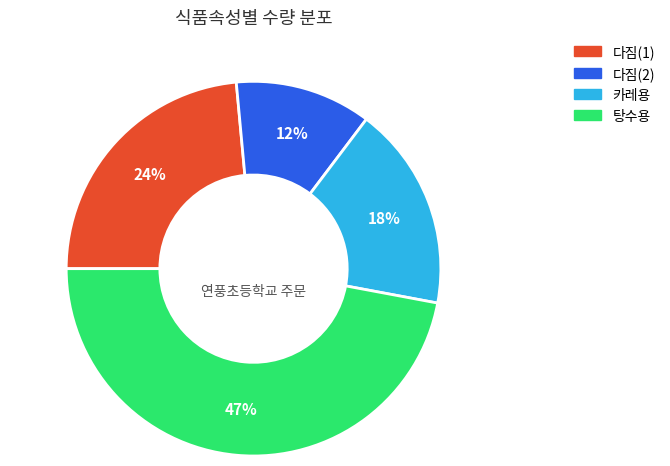

Is it true that 카레용 is 18% of the pie?

True